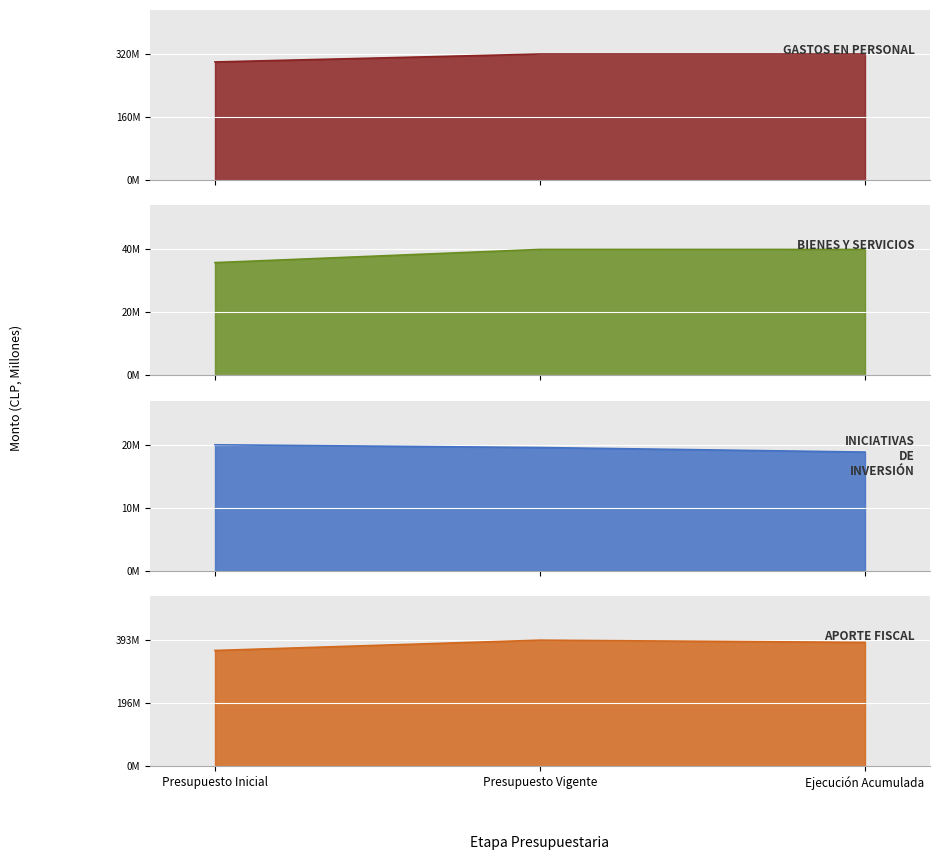

Rank the categories by BIENES Y SERVICIOS value from highest to lowest.

Presupuesto Vigente, Ejecución Acumulada, Presupuesto Inicial